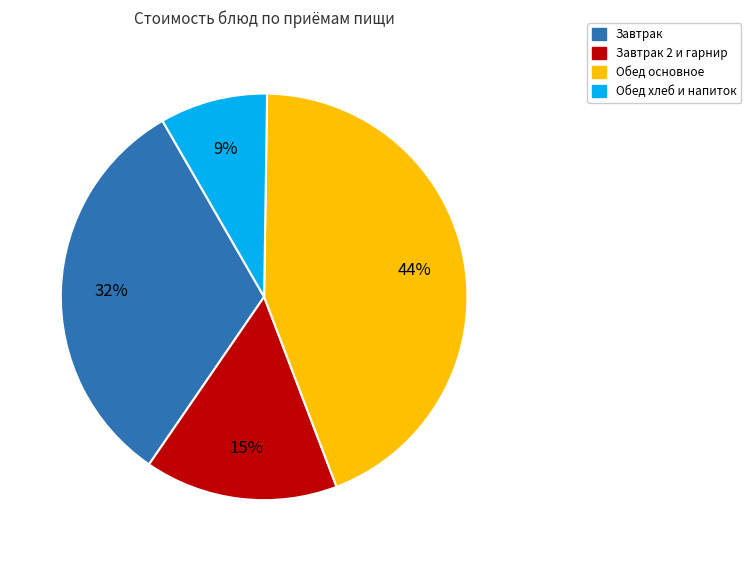

To the nearest percent, what is the difference between the largest and smallest slice percentages?

35%